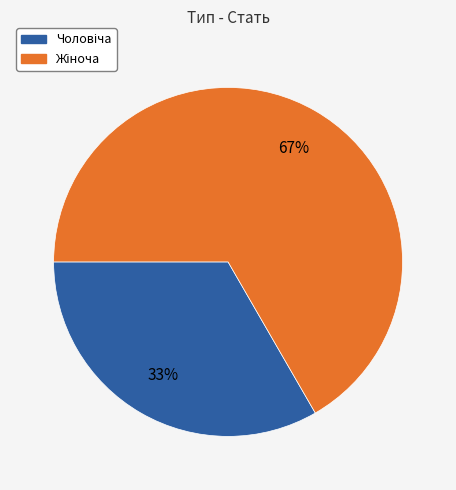

Is there any slice that represents more than half of the pie?

Yes